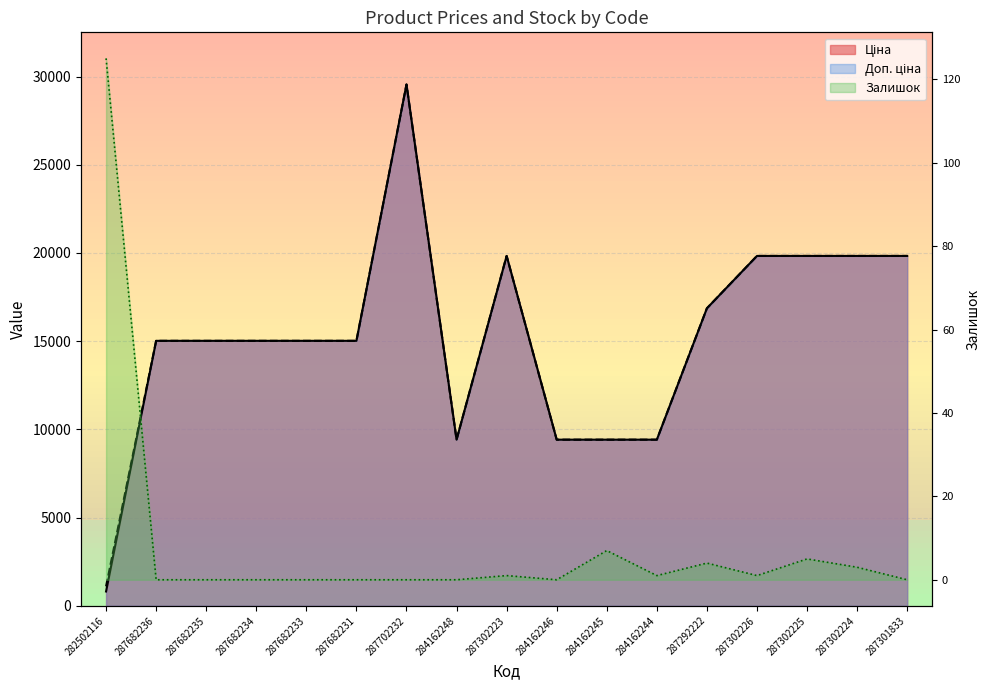

How many values in the Доп. ціна series exceed 15019?

12